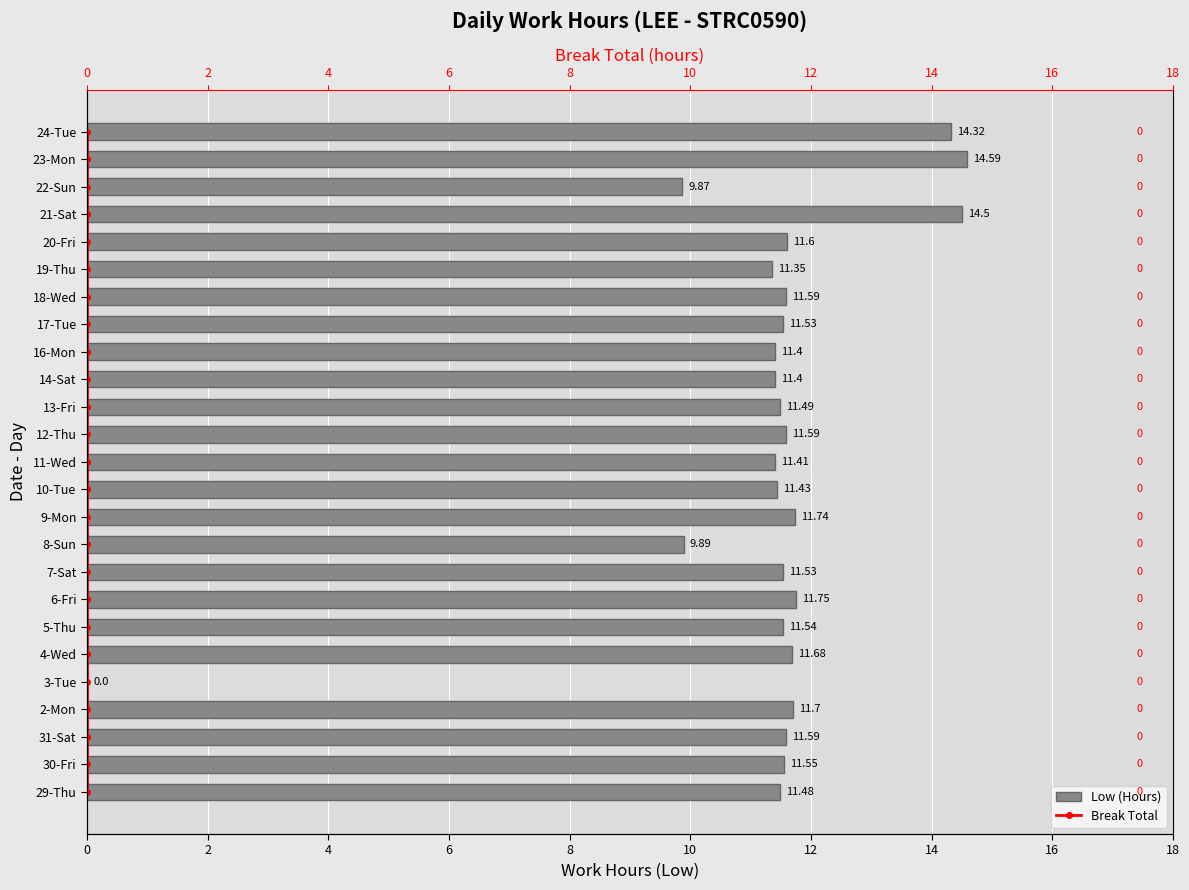

The value of Low (Hours) at 3-Tue is 8.5. True or false?

False